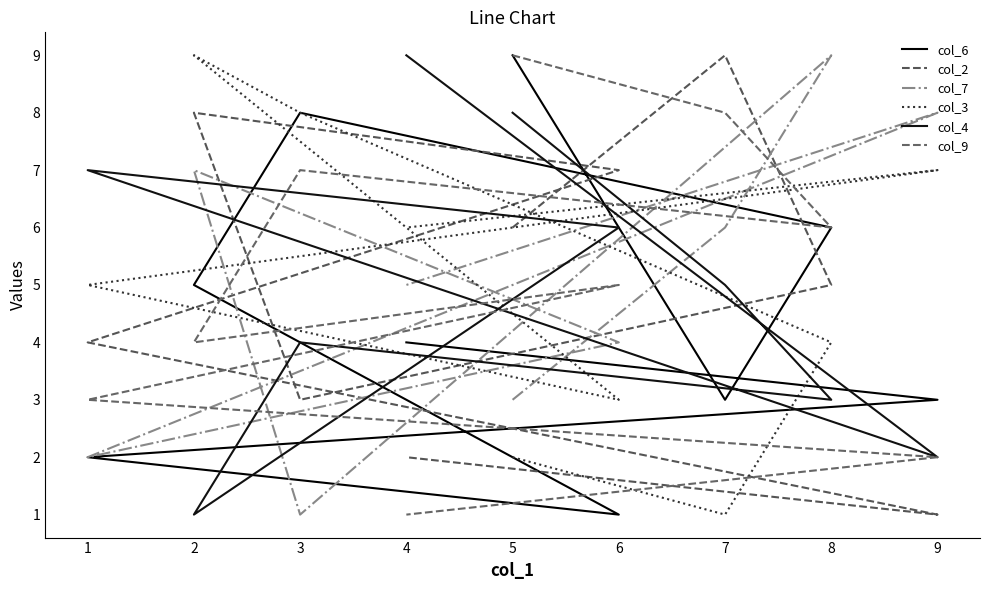

At which label is col_7 closest to 5?

4